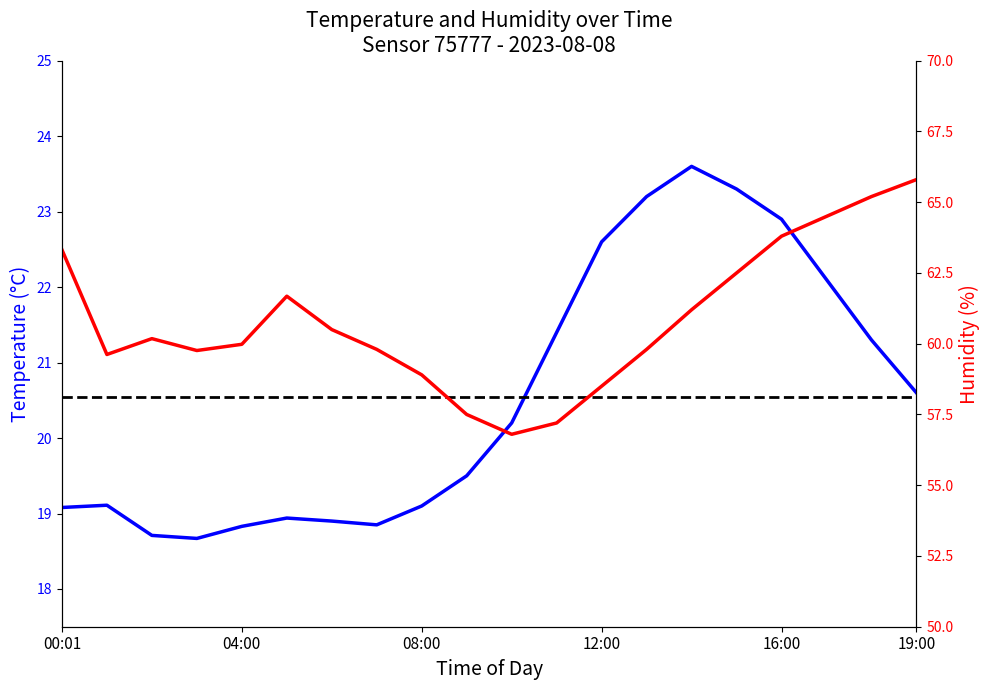

Is it true that the value at 18:00 is 29.9?

False